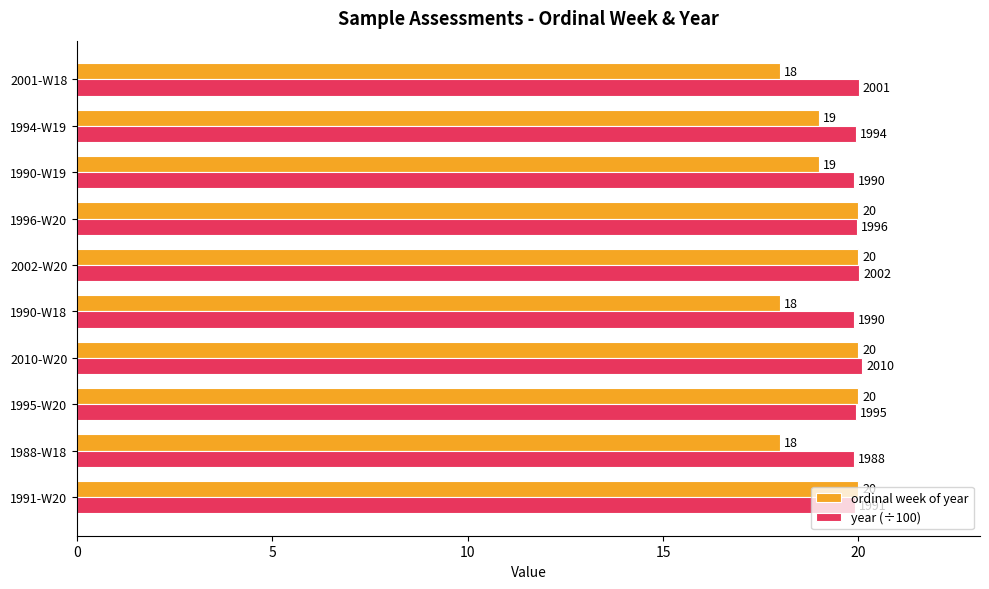

Rank the series at 2001-W18 from highest to lowest value.

year (÷100), ordinal week of year